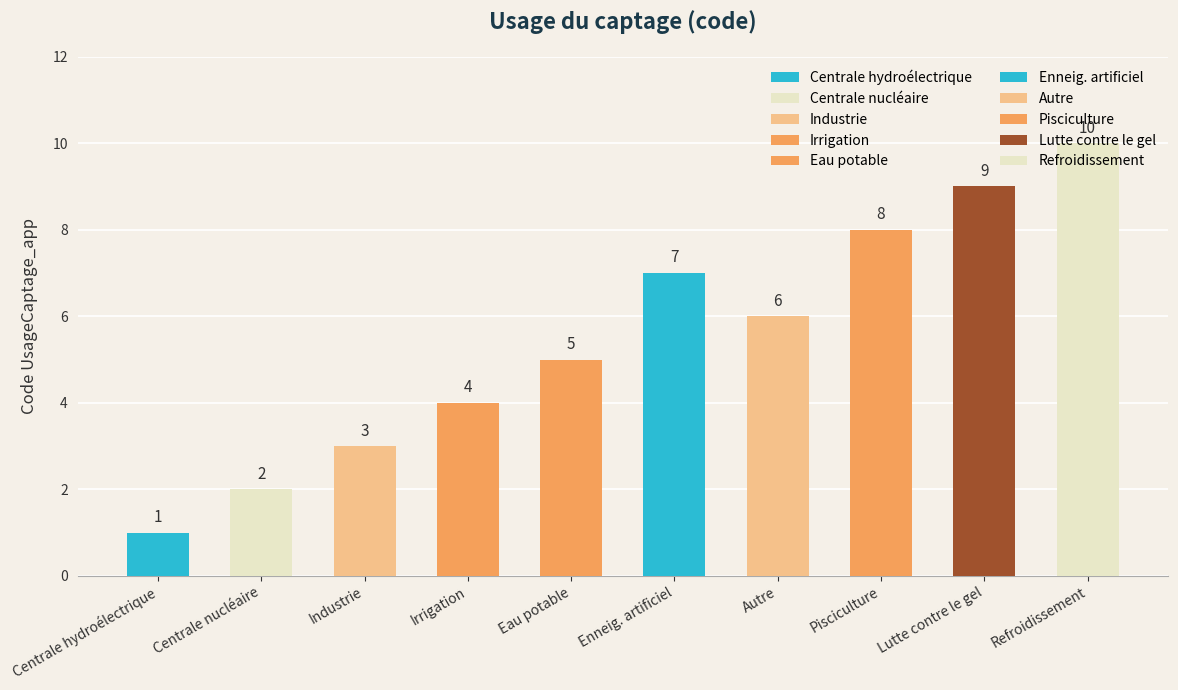

The chart shows a value of 2 at Pisciculture. True or false?

False